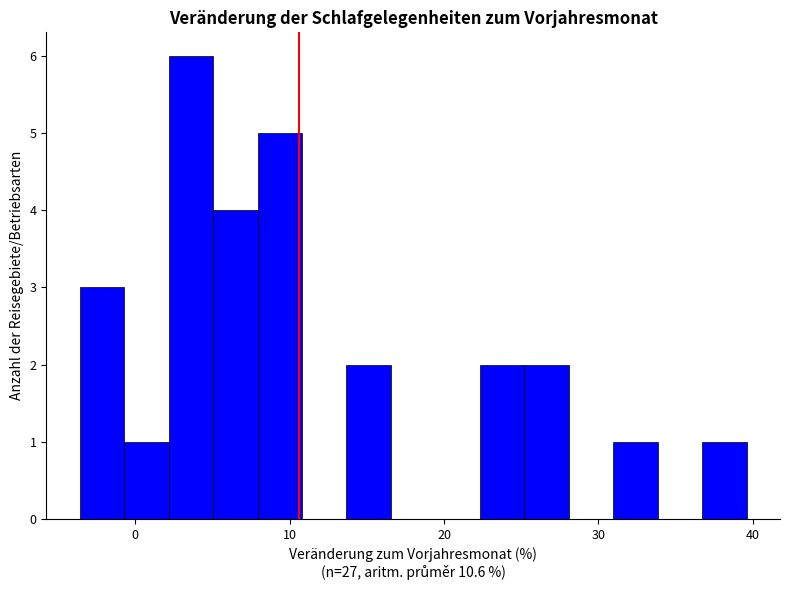

Around what value on the x-axis is the tallest bar? Give the approximate position of its centre, as read against the axis.

4